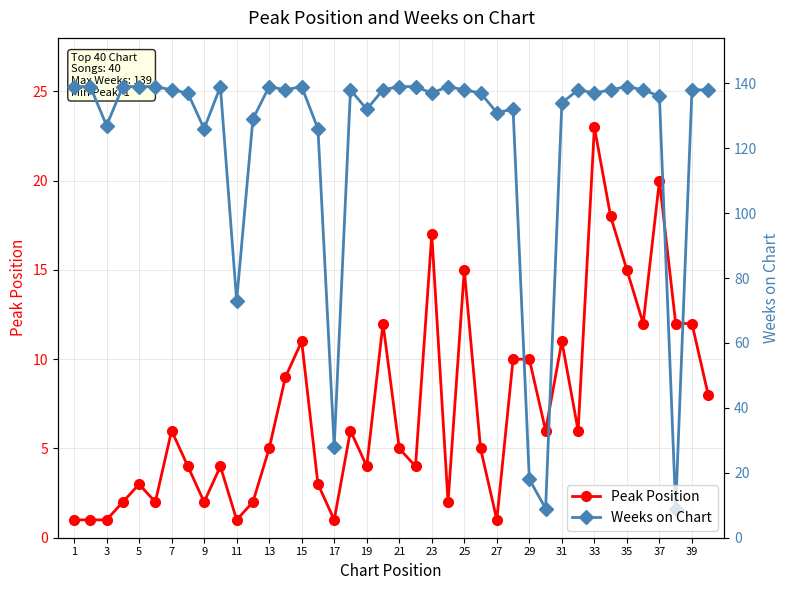

What is the value of the Weeks on Chart point at the 12th from the left?

129